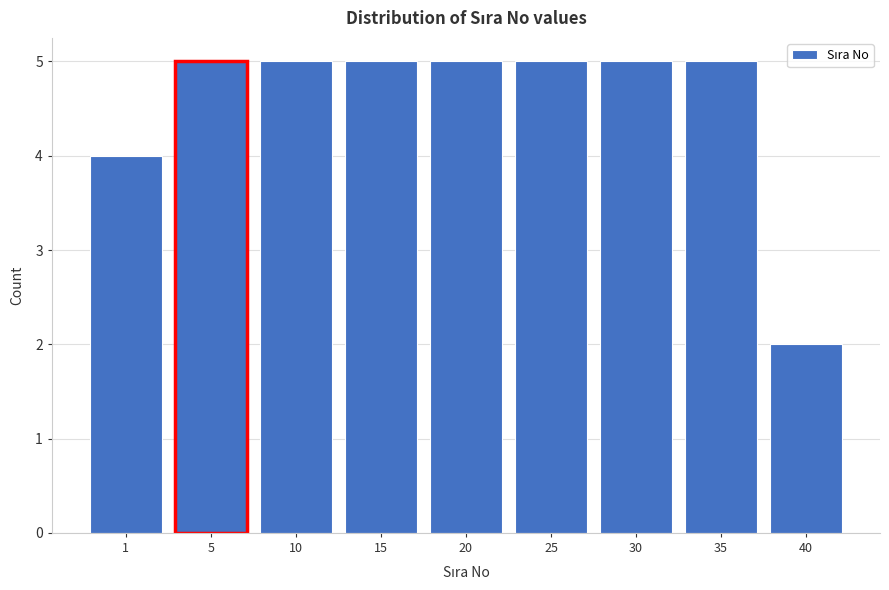

Reading right to left, extract all data points from this chart.

2	5	5	5	5	5	5	5	4